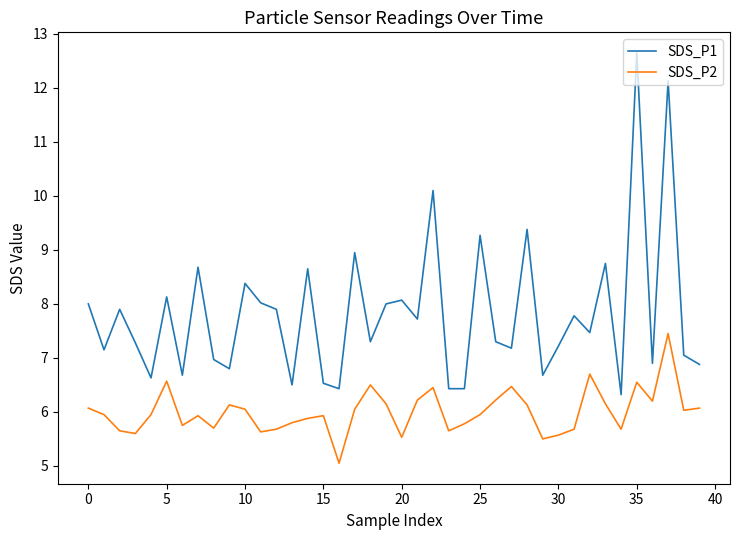

List the series in order of their peak value, lowest first.

SDS_P2, SDS_P1